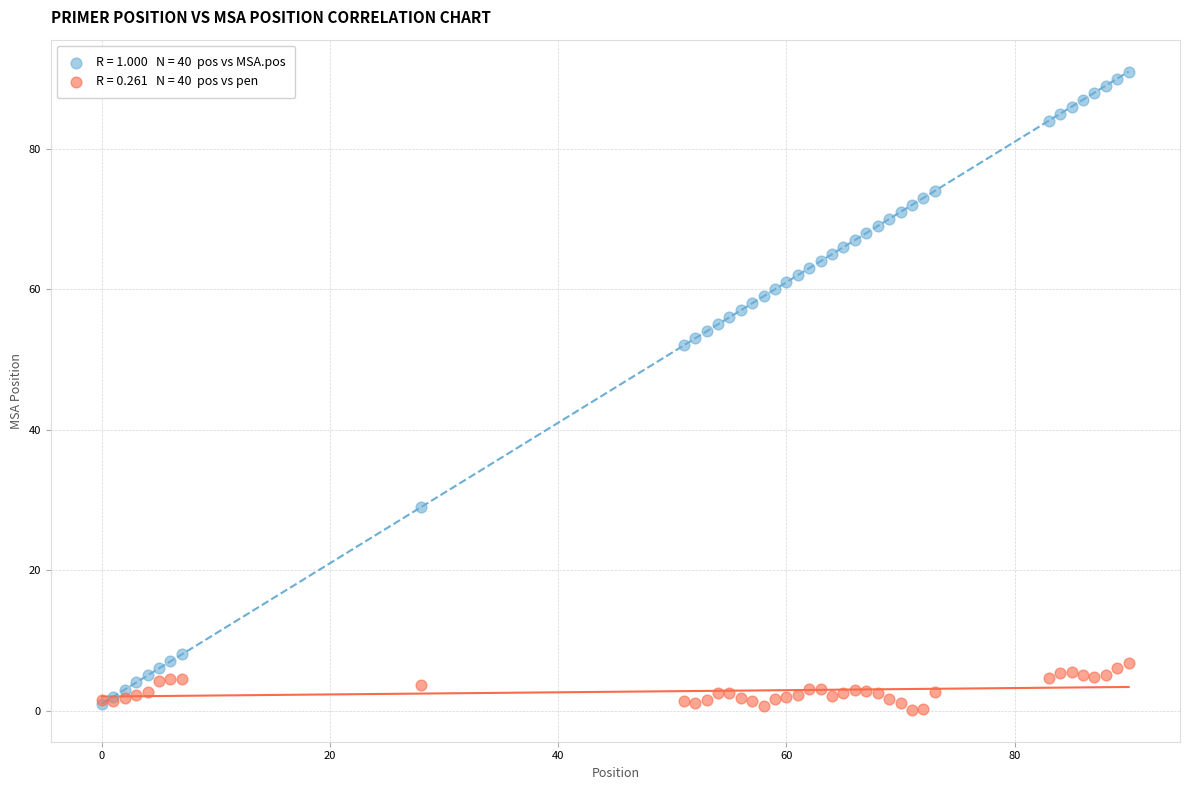

Across all series, what Y value is closest to 45?

52.0